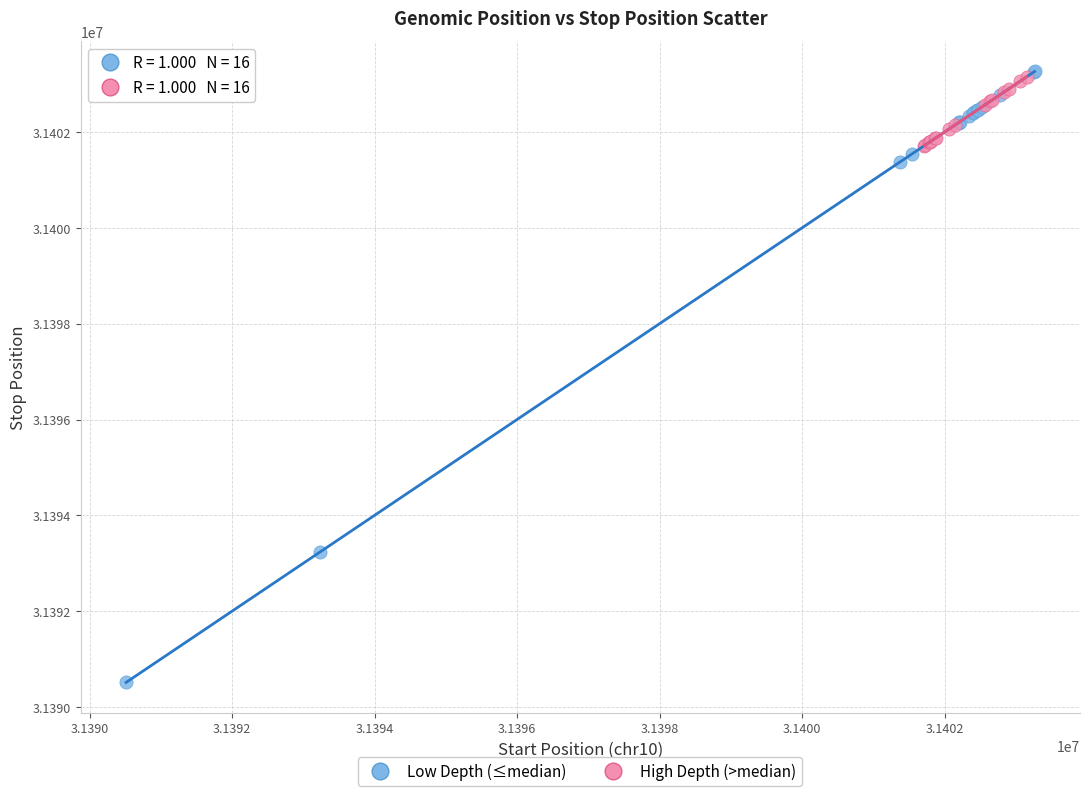

Which series has the largest Y range (max minus min)?

Low Depth (≤median)